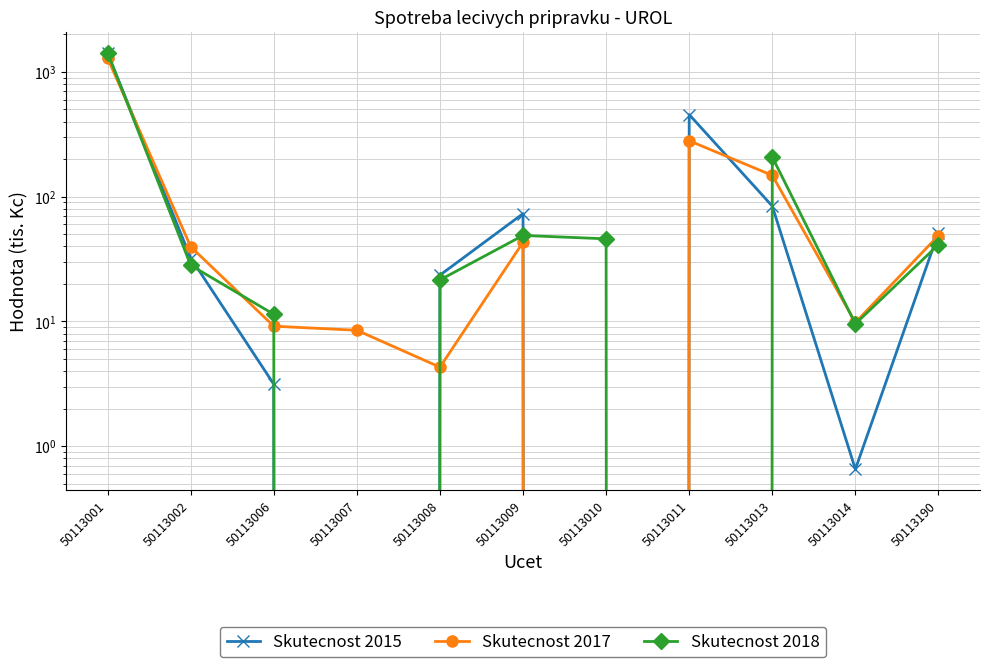

What is the difference between the Skutecnost 2018 values at 50113011 and 50113010?

46.0